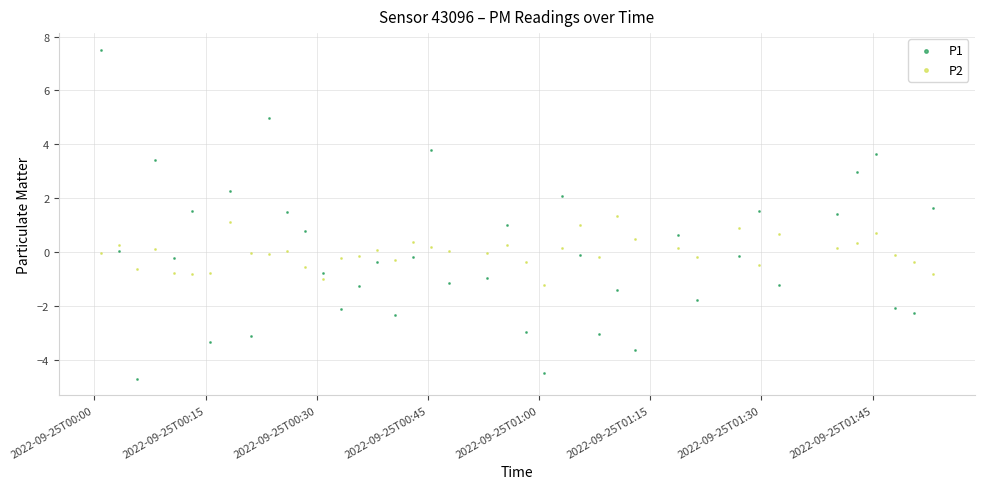

Across all data points, what is the range of Y values (max minus min)?

12.2